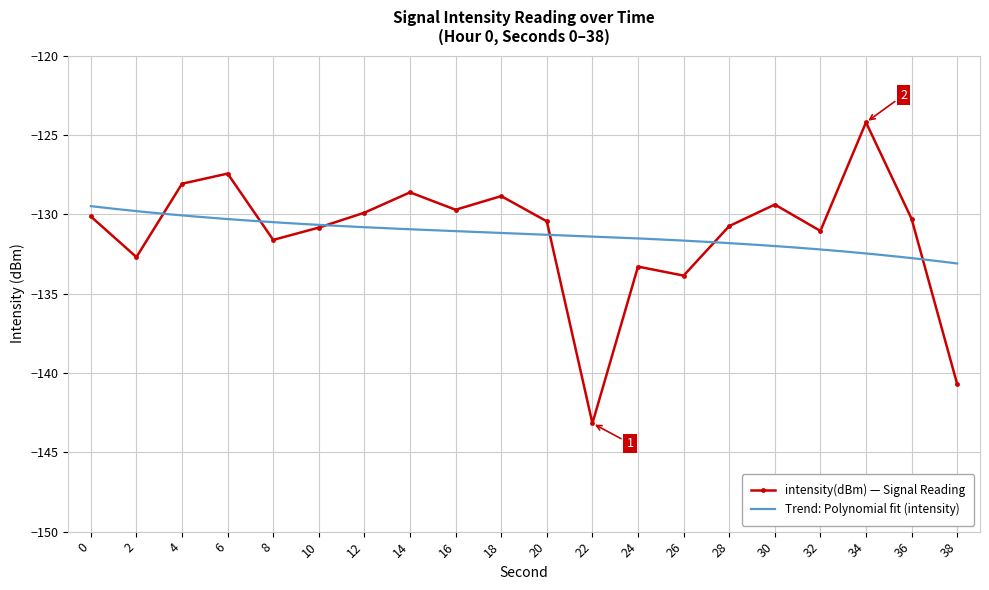

What is the sum of all values?

-2625.1